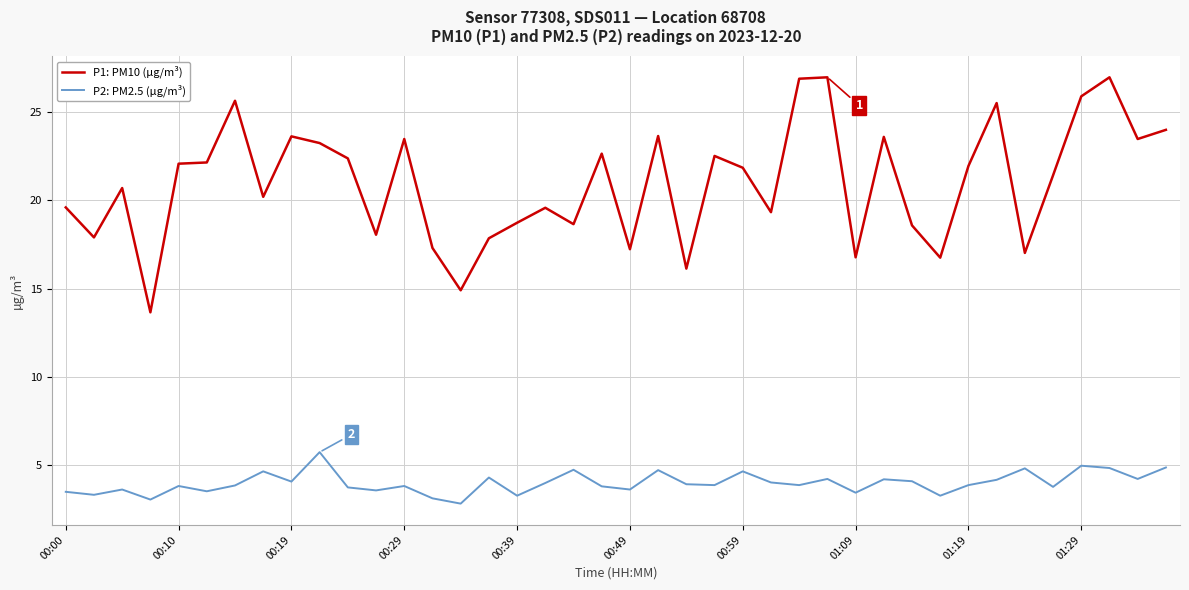

Which series has the largest total across all categories?

P1: PM10 (µg/m³)